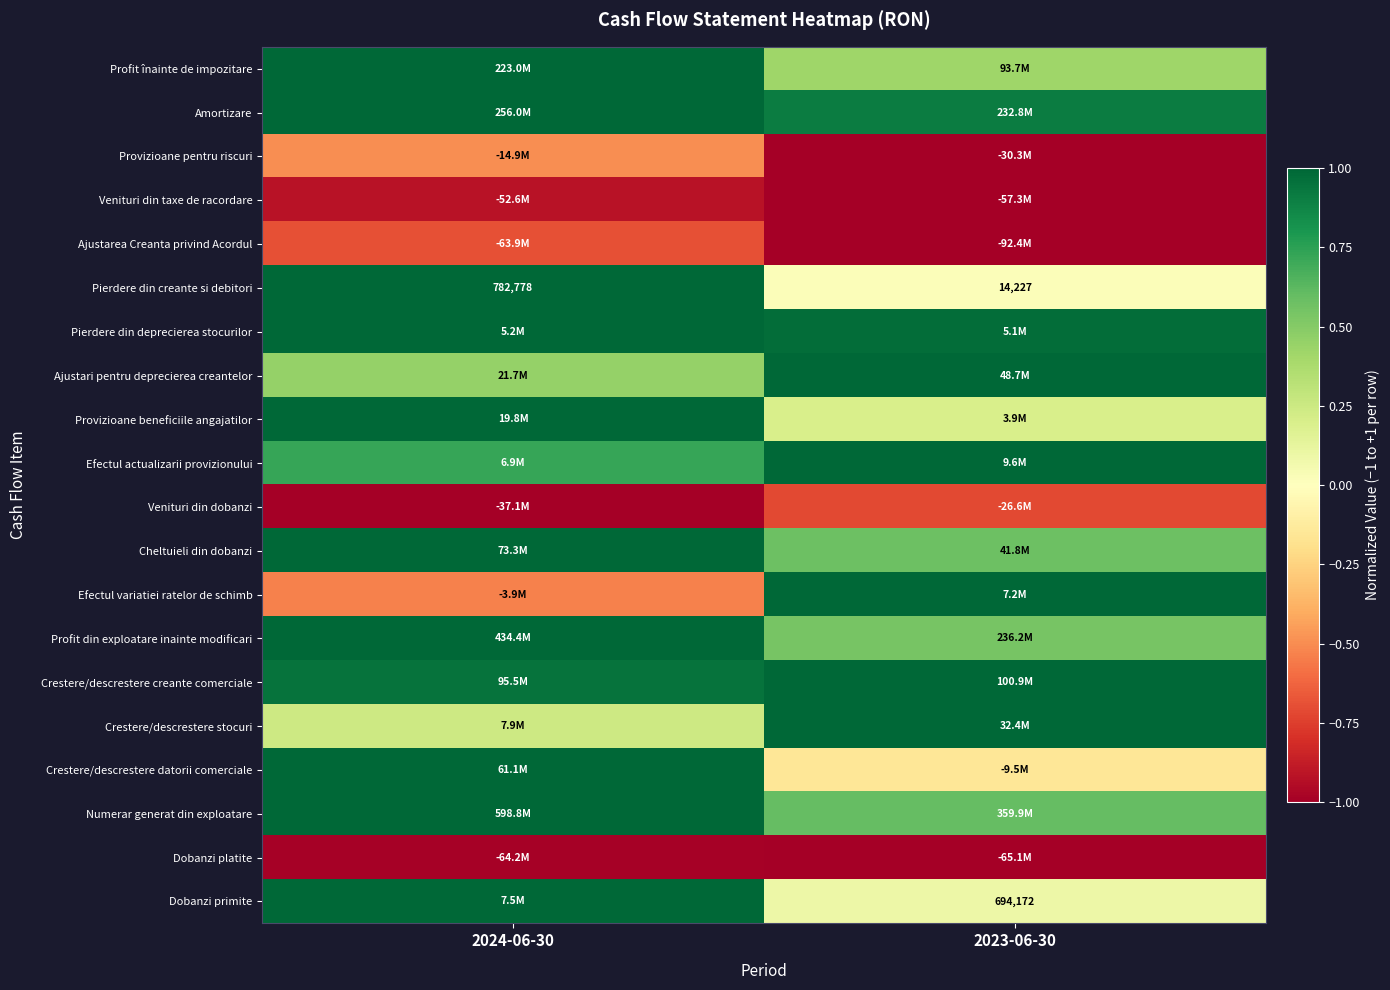

What is the sum of all Provizioane pentru riscuri values?

-1.5